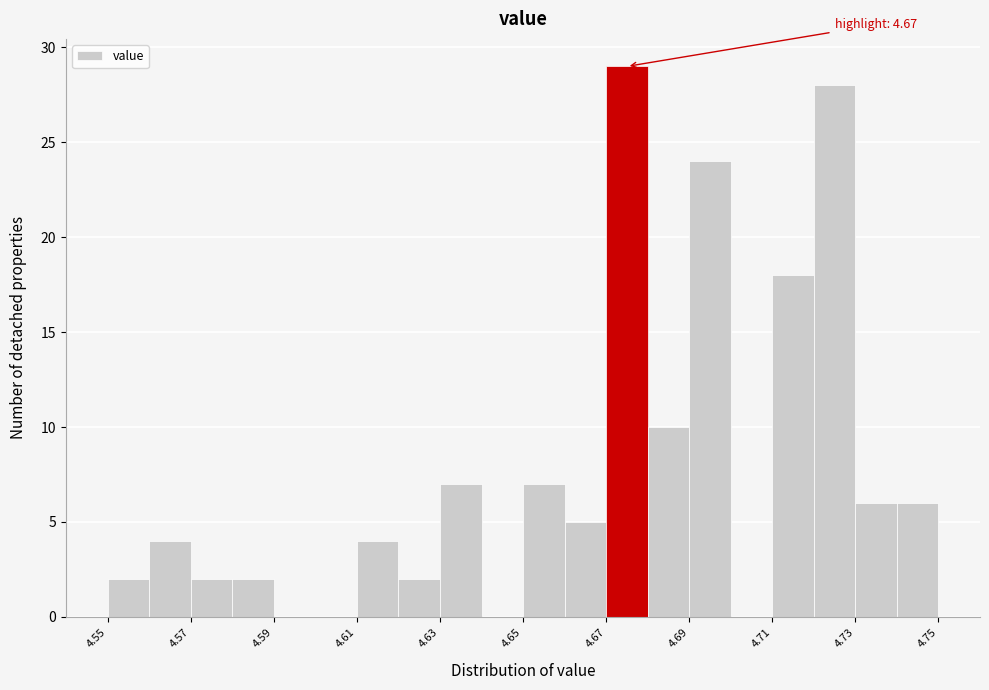

Which range on the x-axis has the tallest bar?

4.67 to 4.68